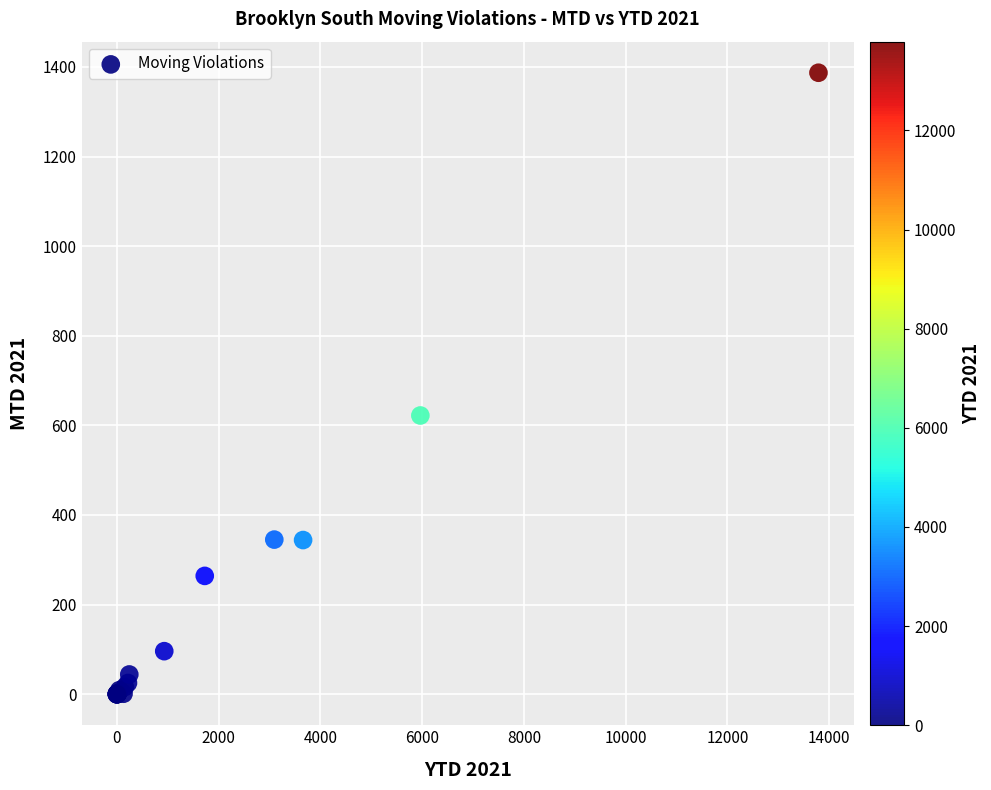

What Y value in the scatter plot is closest to 693?

622